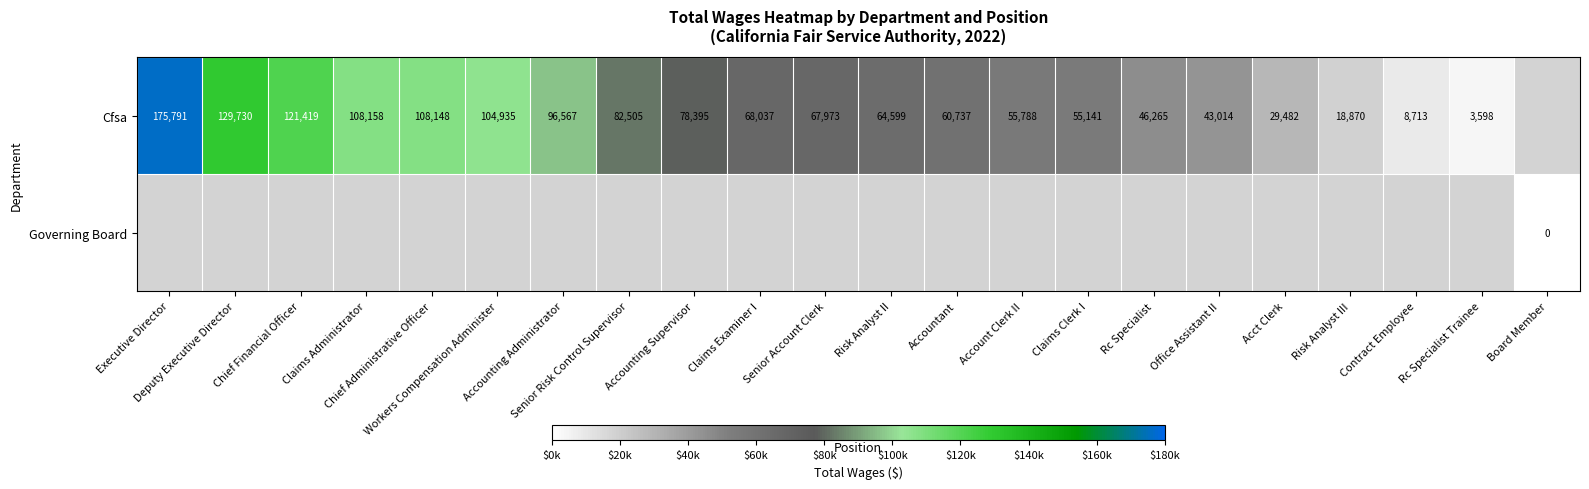

At Office Assistant II, list the series in order from largest to smallest.

Cfsa, Governing Board